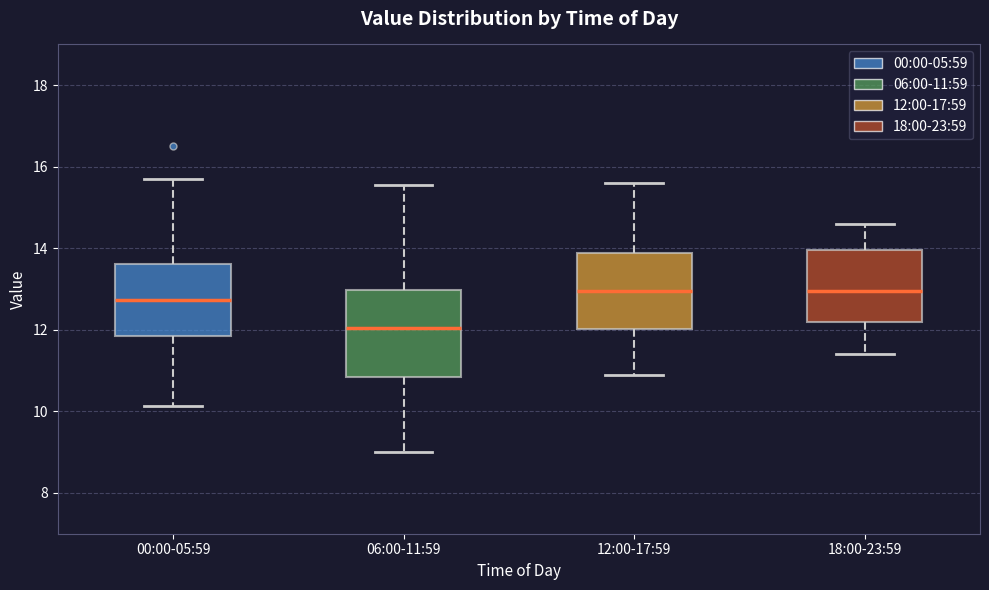

Comparing the boxes themselves (not the whiskers), which one is the tallest?

06:00-11:59